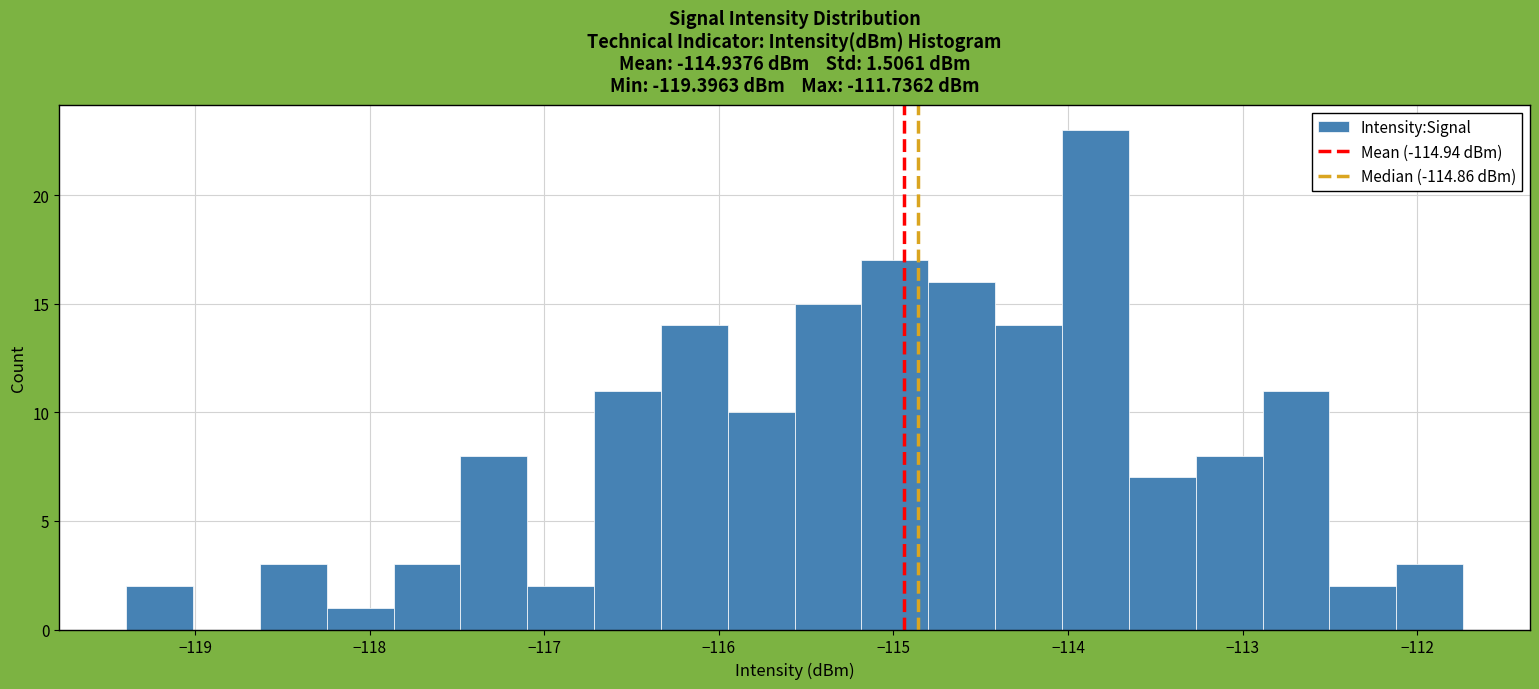

Around what value on the x-axis is the tallest bar? Give the approximate position of its centre, as read against the axis.

-113.8